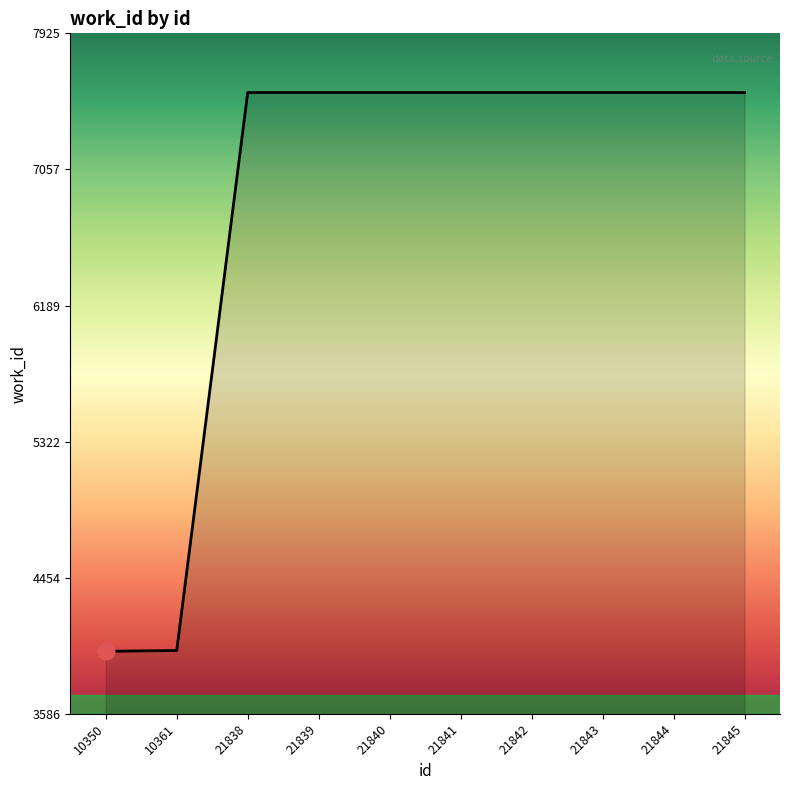

What is the ratio of the value at 21845 to the value at 21840?

1.0